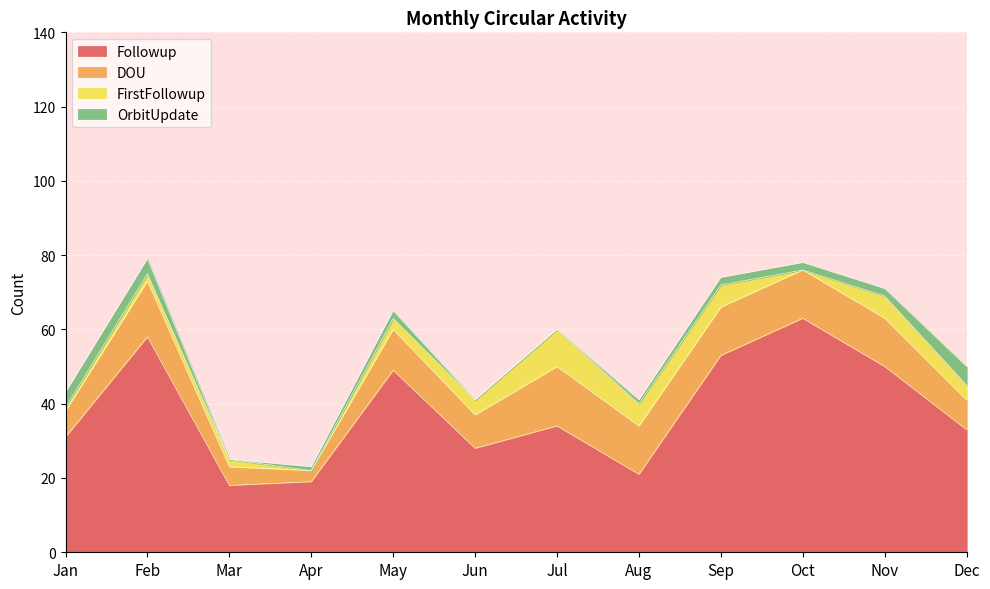

Is it true that OrbitUpdate equals 1 at Aug?

False